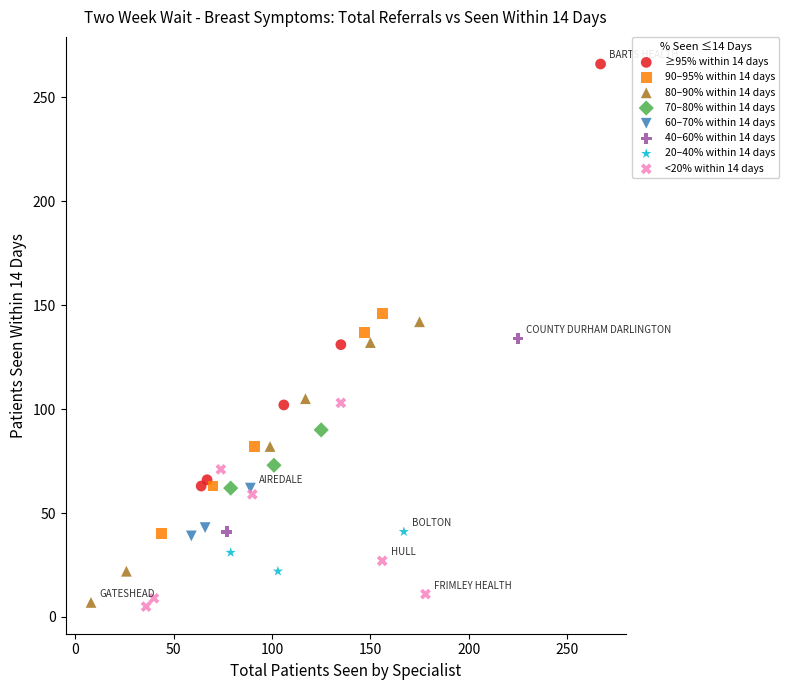

What are all the series names shown in the legend?

≥95% within 14 days, 90–95% within 14 days, 80–90% within 14 days, 70–80% within 14 days, 60–70% within 14 days, 40–60% within 14 days, 20–40% within 14 days, <20% within 14 days